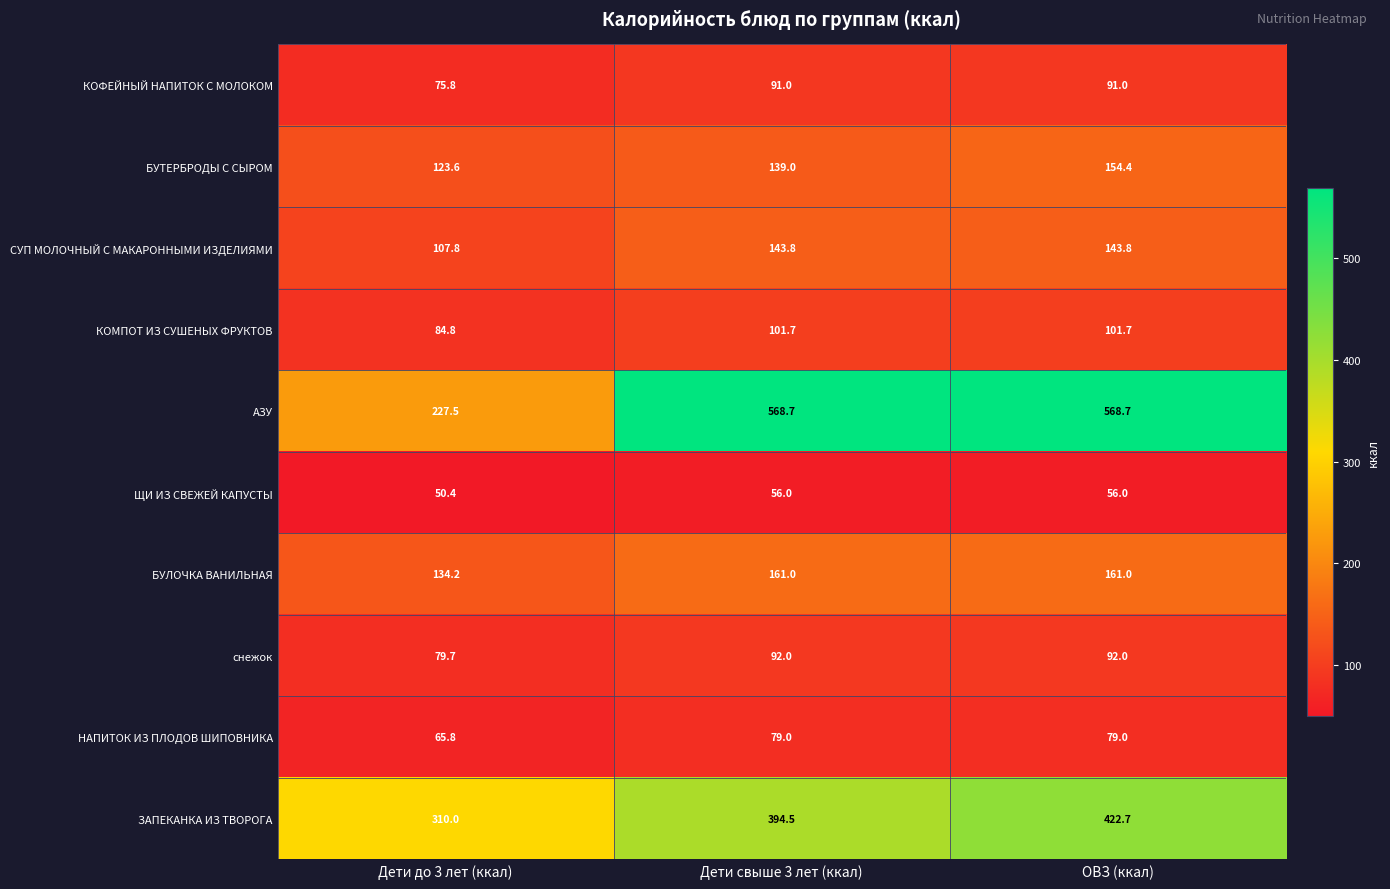

Which series has the widest spread of values?

АЗУ